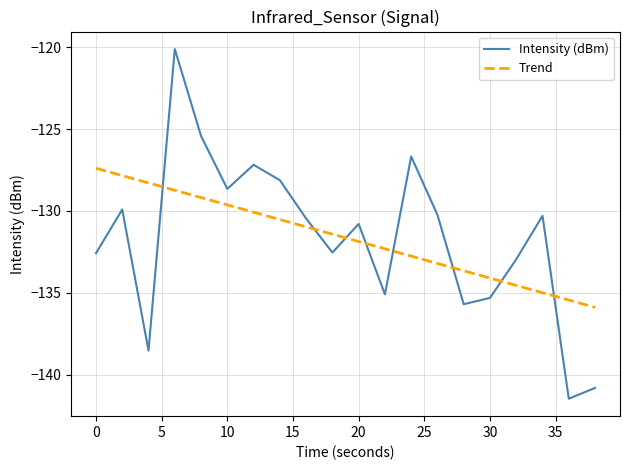

What is the difference between the maximum and minimum values in the Intensity (dBm) series?

21.4